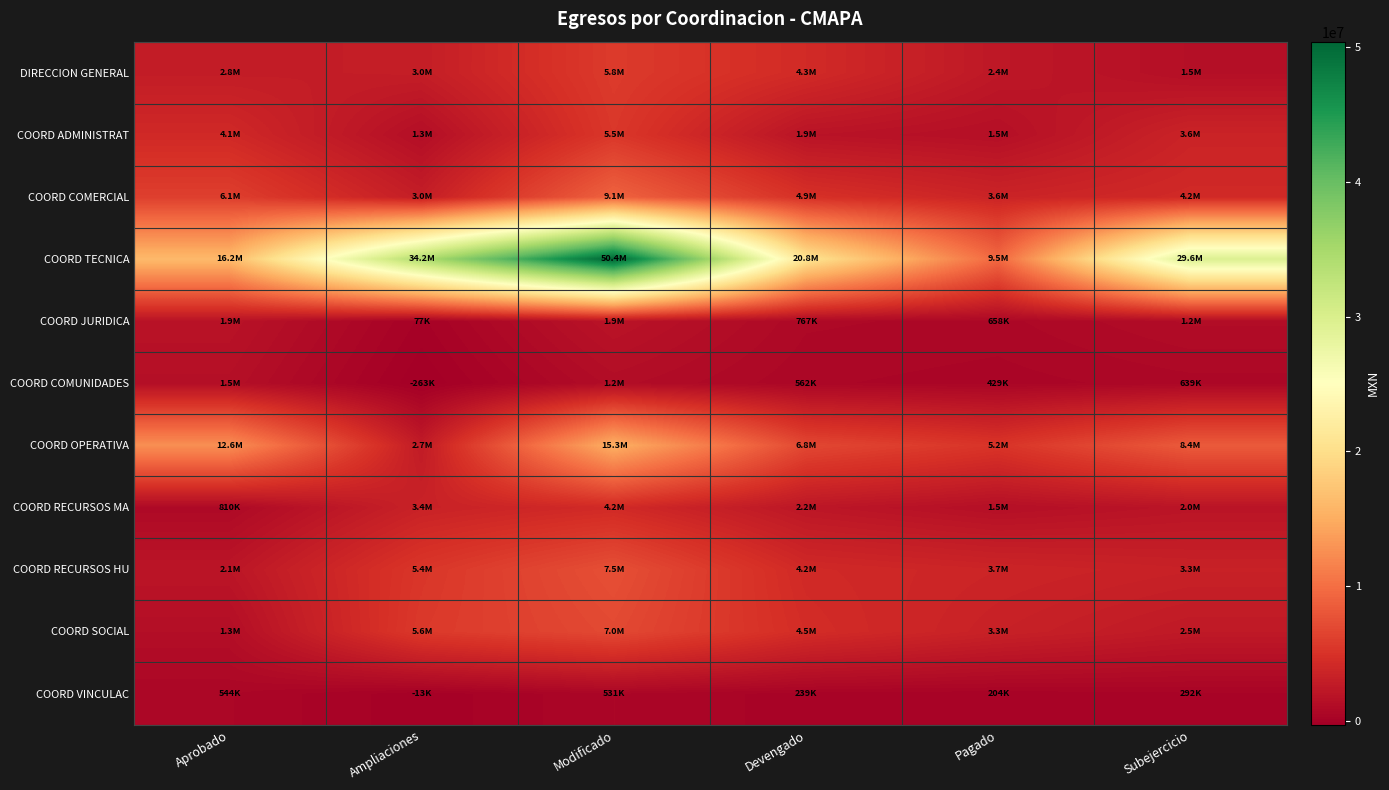

Rank the series at Ampliaciones from highest to lowest value.

COORD TECNICA, COORD SOCIAL, COORD RECURSOS HU, COORD RECURSOS MA, DIRECCION GENERAL, COORD COMERCIAL, COORD OPERATIVA, COORD ADMINISTRAT, COORD JURIDICA, COORD VINCULAC, COORD COMUNIDADES